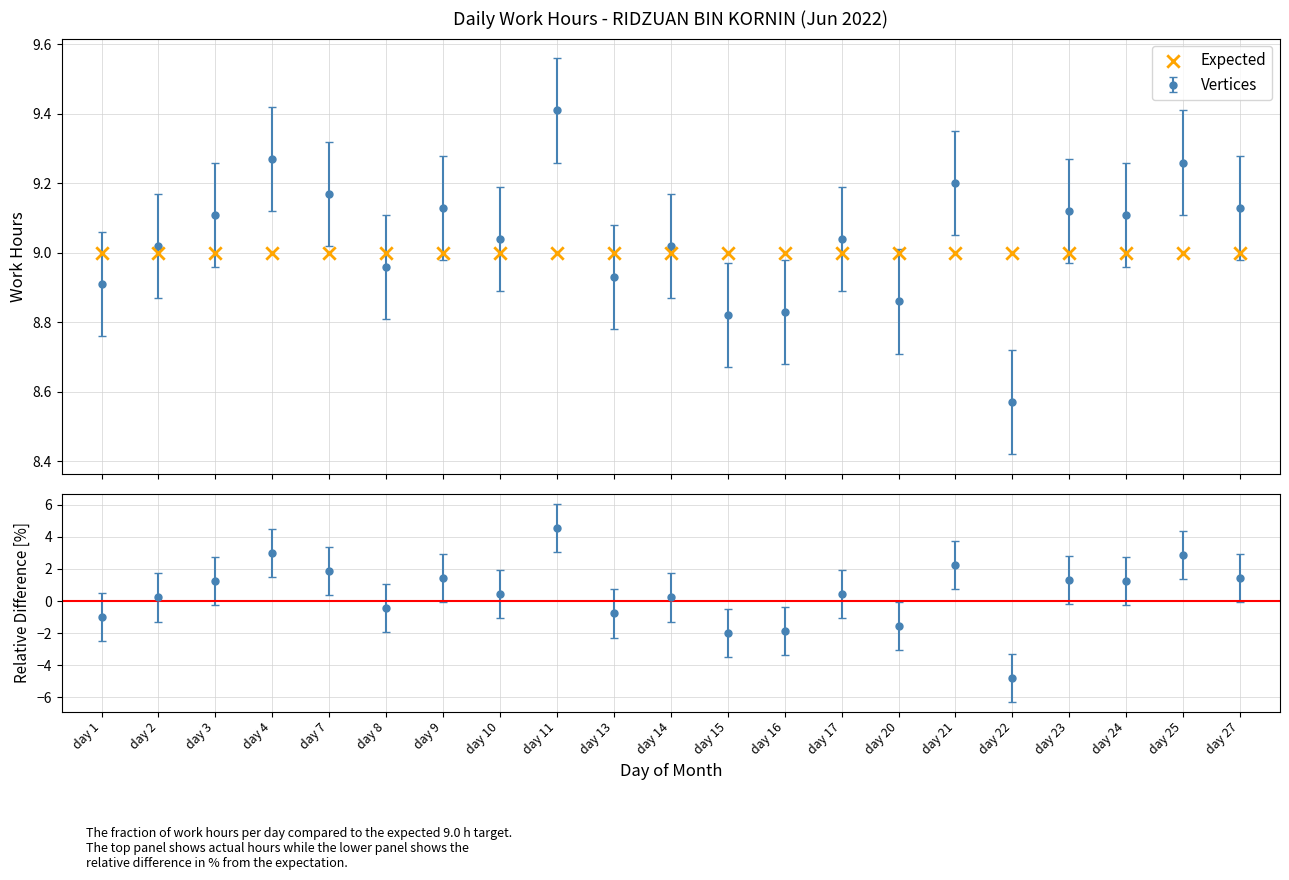

Approximately how many times larger is the value at day 23 compared to day 11?

1.0